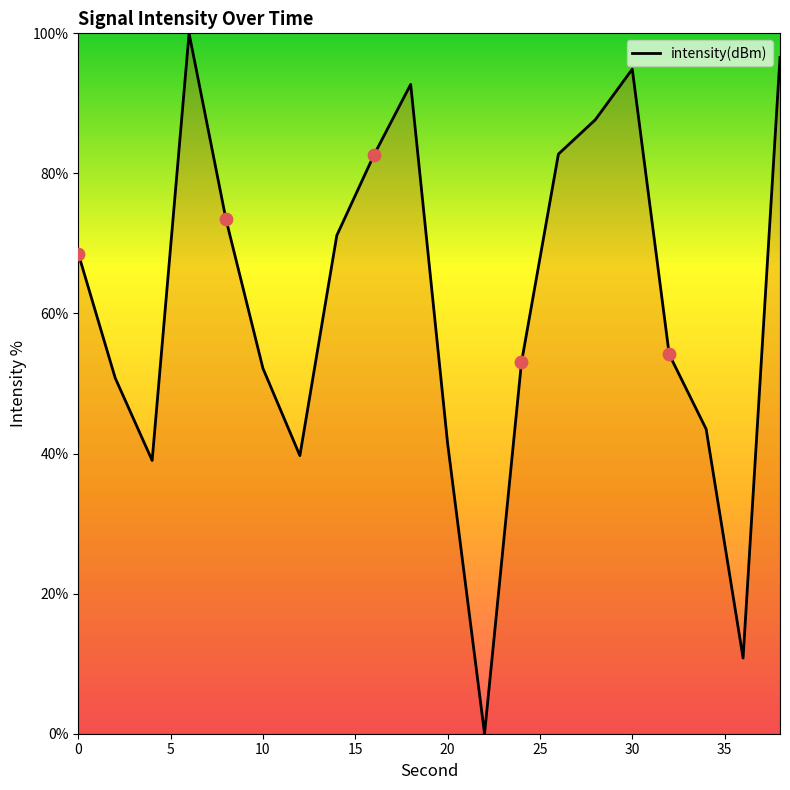

What is the maximum value shown in the chart?

100.0